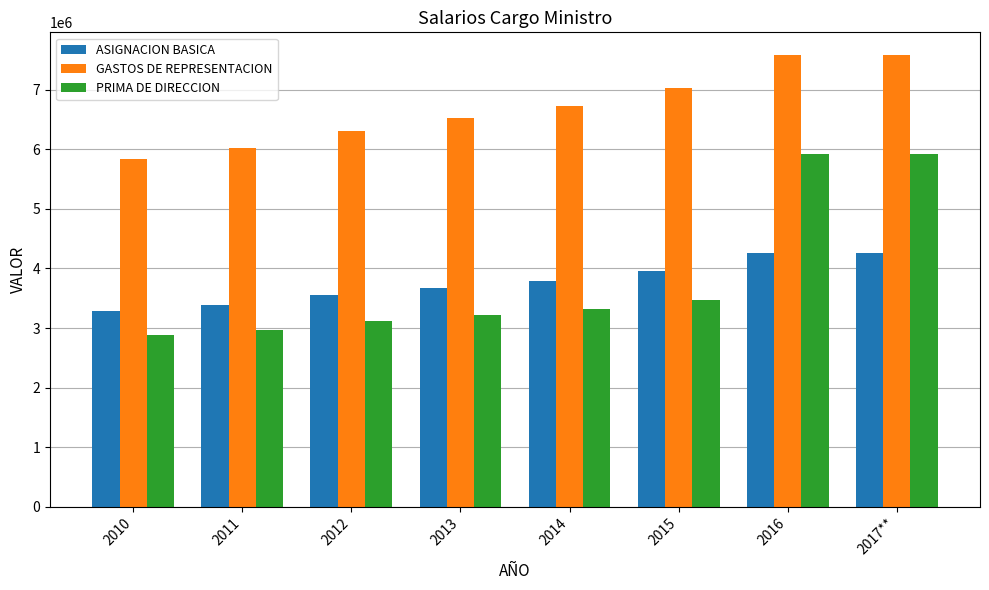

The value of GASTOS DE REPRESENTACION at 2013 is 6531636. True or false?

True